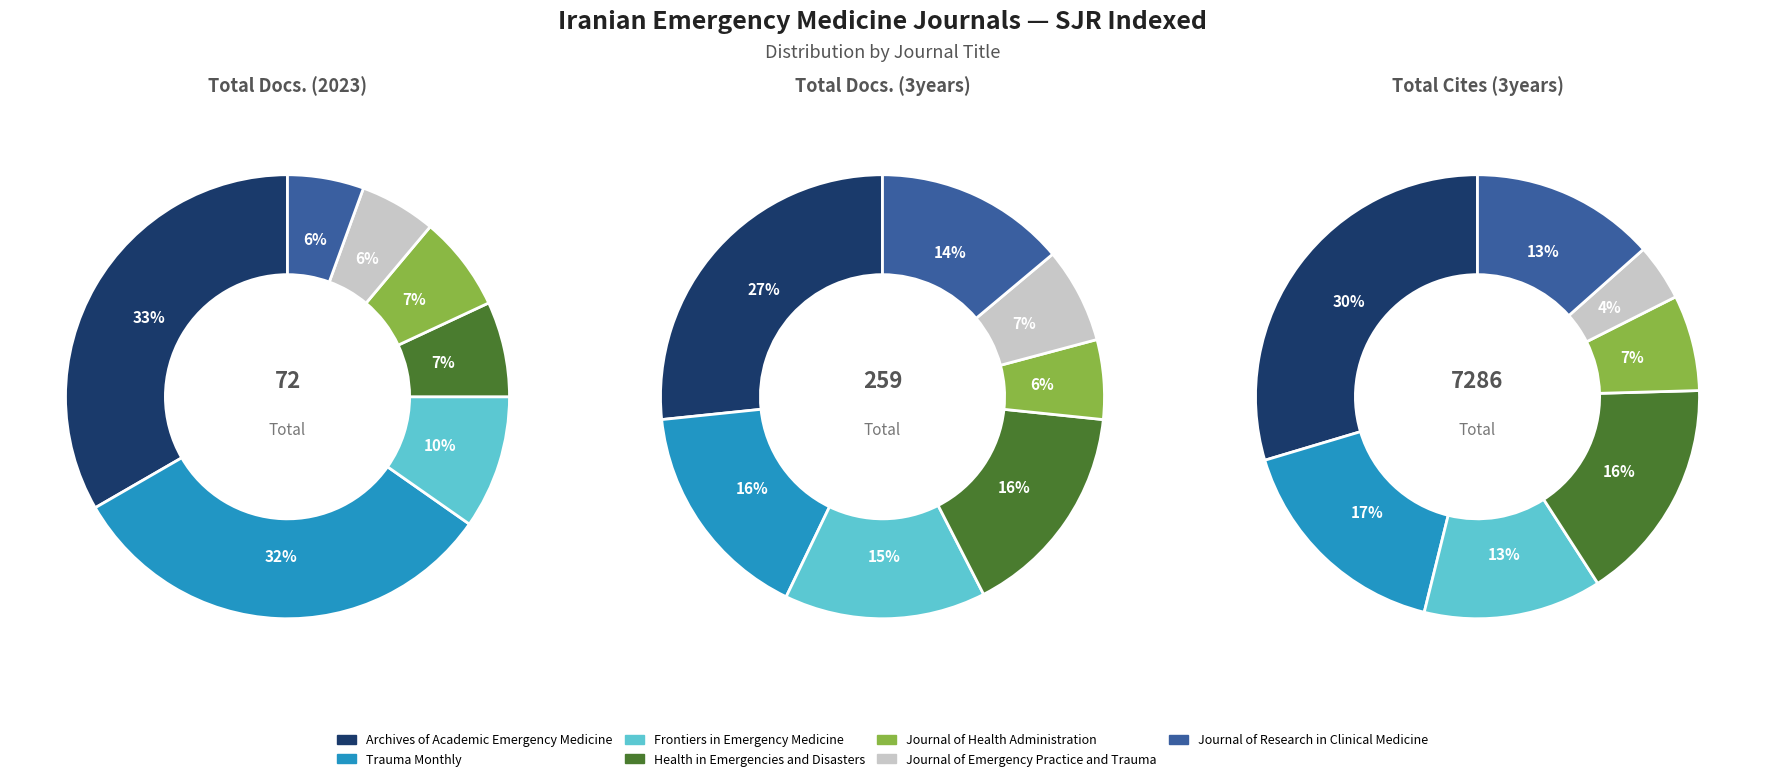

Is Journal of Emergency Practice and Trauma the majority of the pie?

No